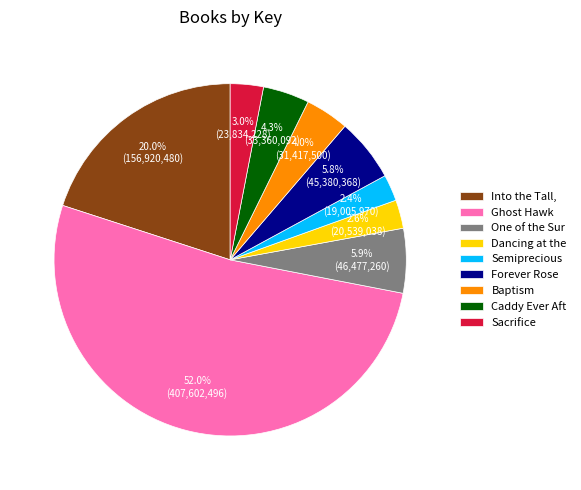

What percentage is the Sacrifice slice, to the nearest percent?

3%